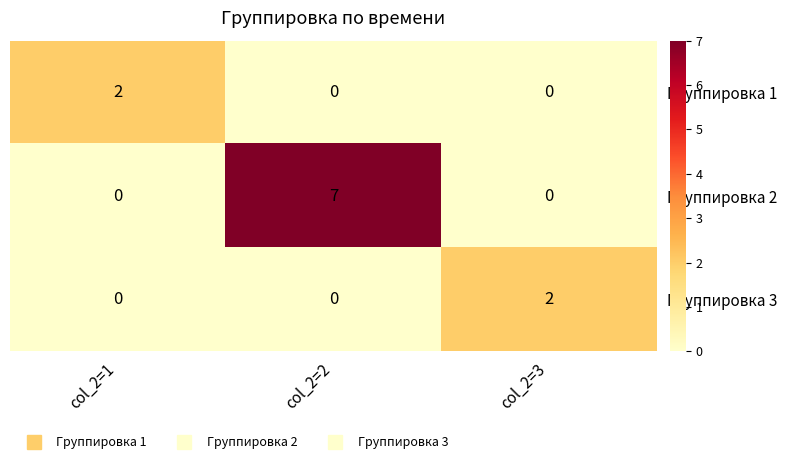

True or false: Группировка 3 has a value of 2 at col_2=3.

True